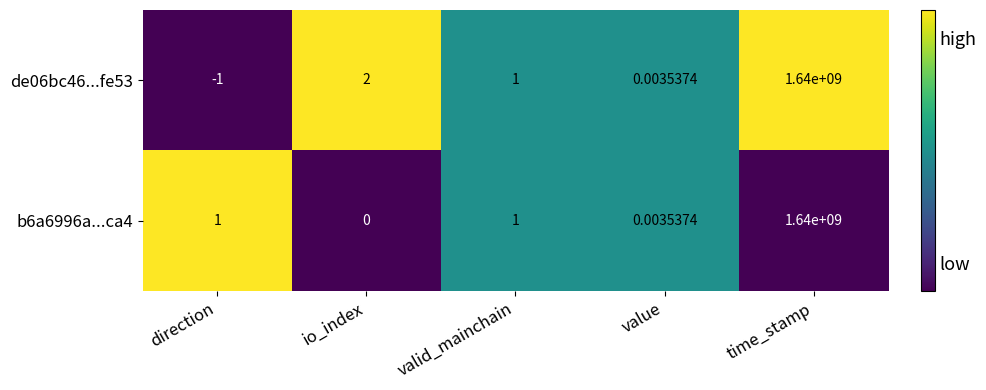

At how many categories does at least one series exceed 0?

5